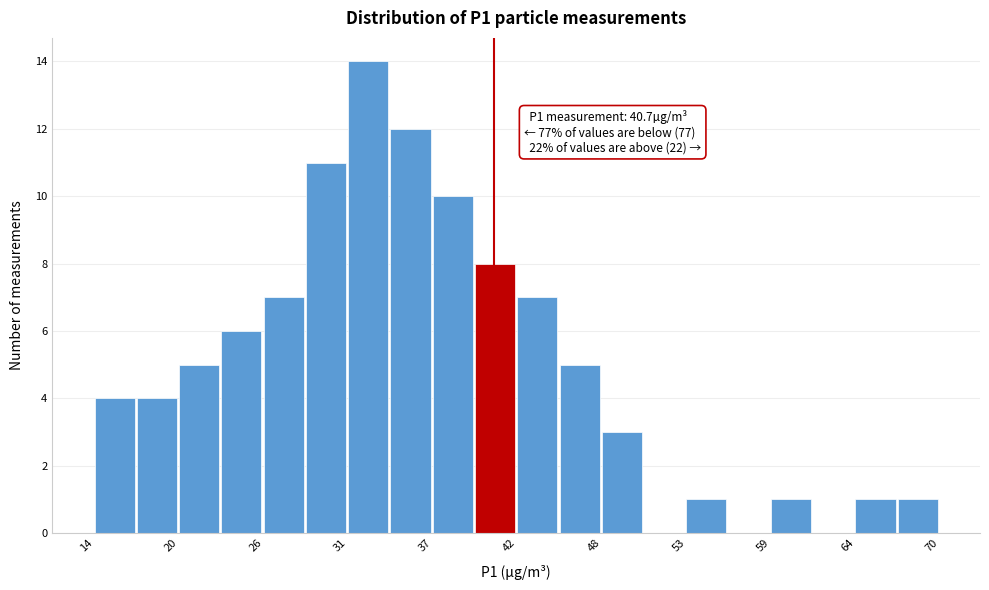

Read against the x-axis, roughly where is the centre of the tallest bar?

32